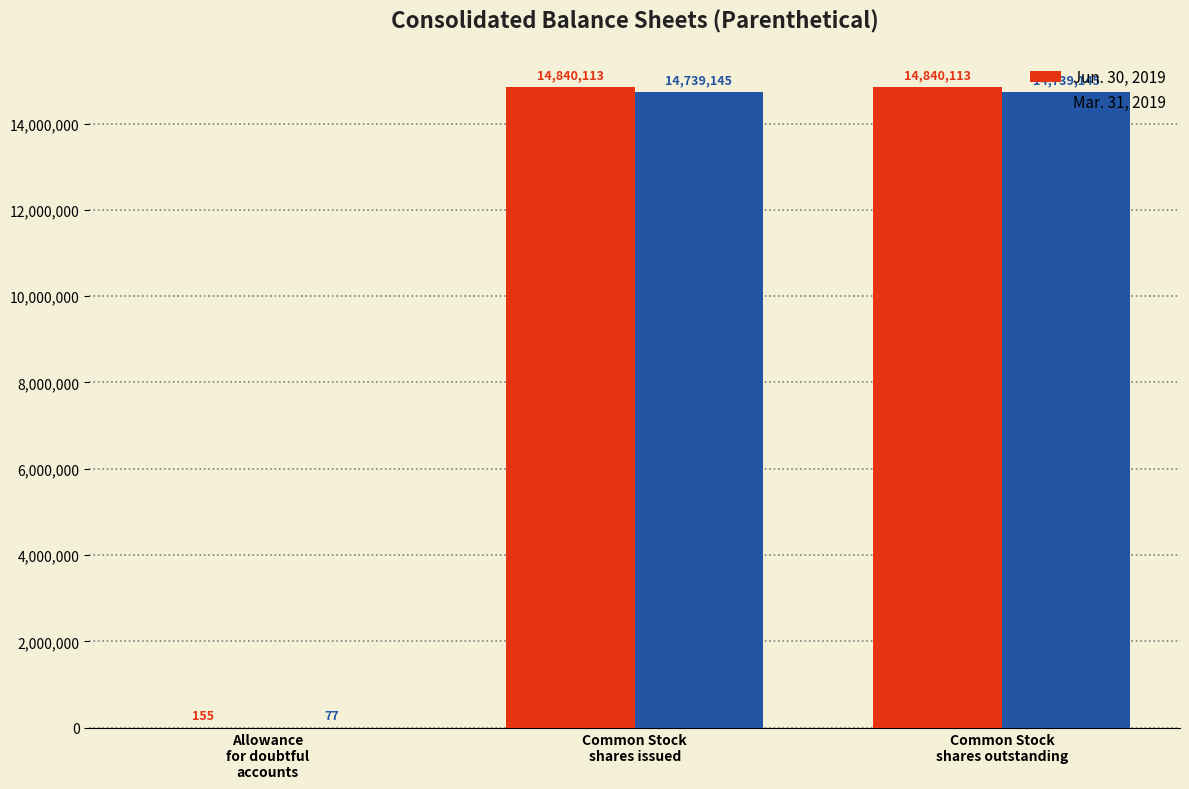

Count the number of categories in the chart.

3